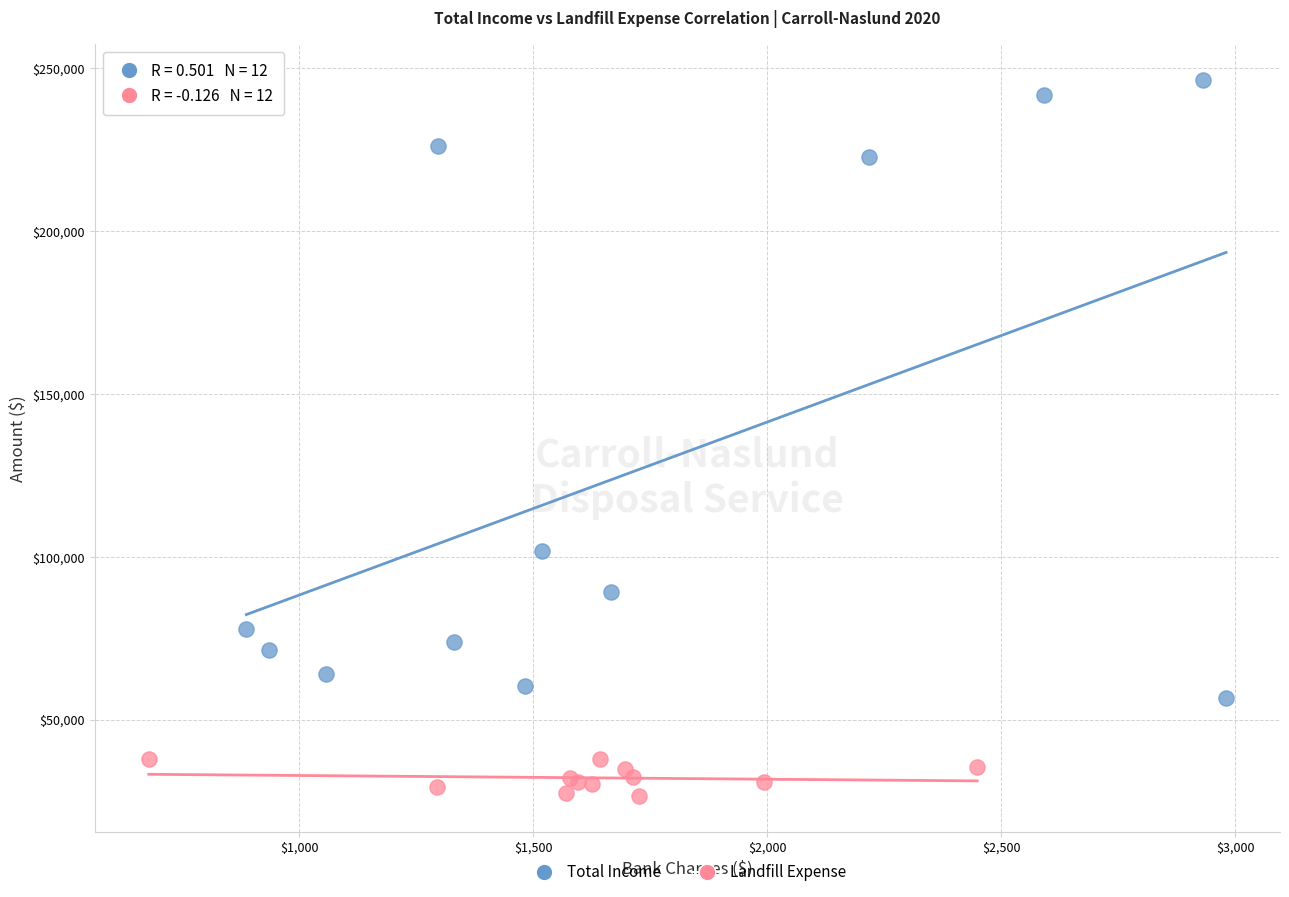

Which series reaches the minimum Y coordinate?

Landfill Expense